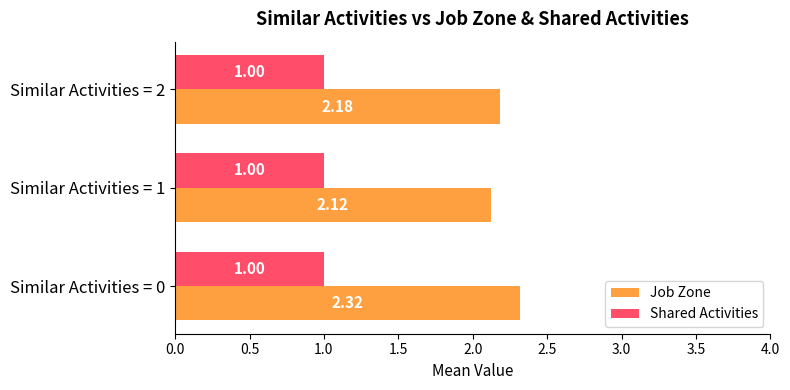

What is the sum of all Shared Activities values?

3.0